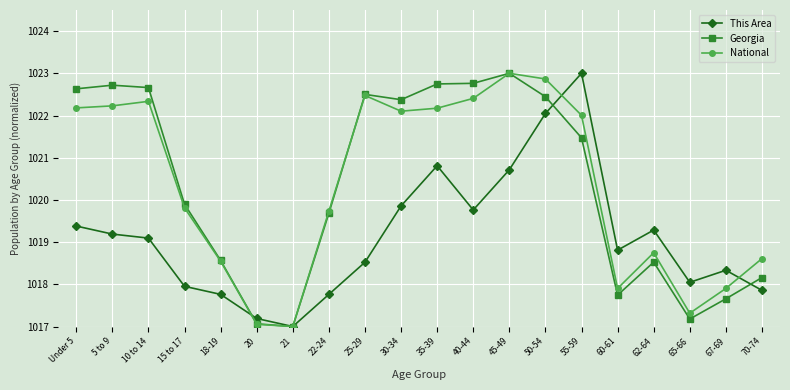

At how many categories does at least one series exceed 1018?

18